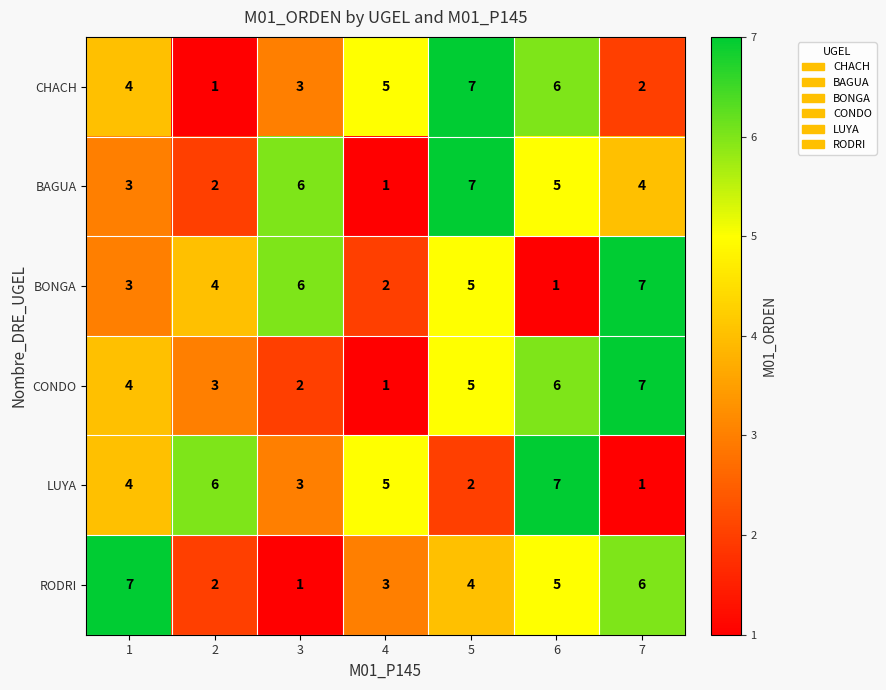

Which series changed the most between 1 and 4?

RODRI